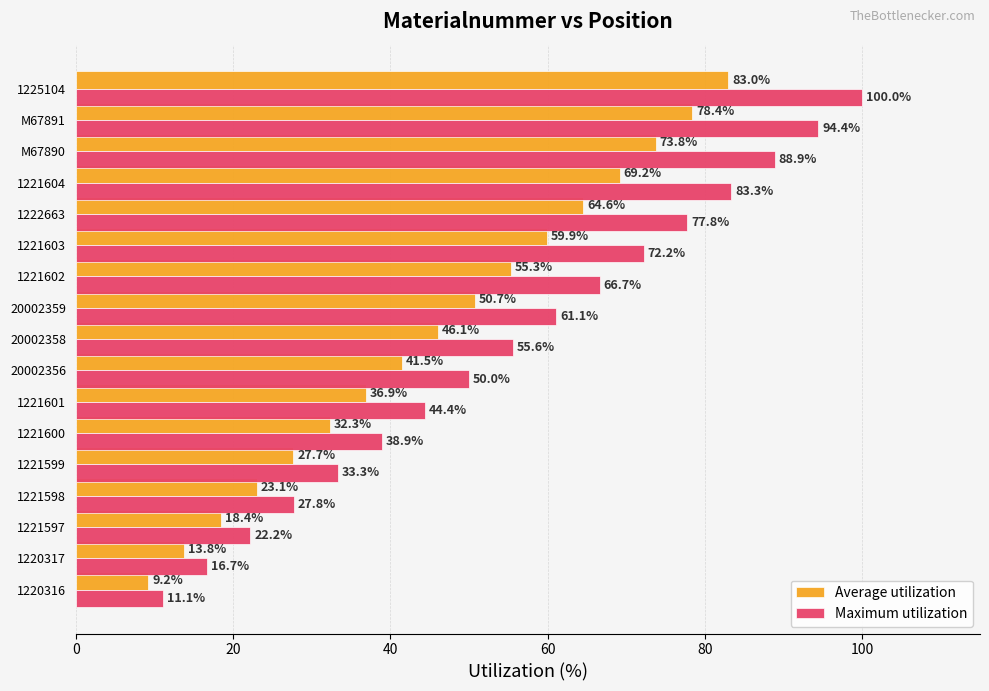

Which series changed the most between 1221600 and 1222663?

Maximum utilization